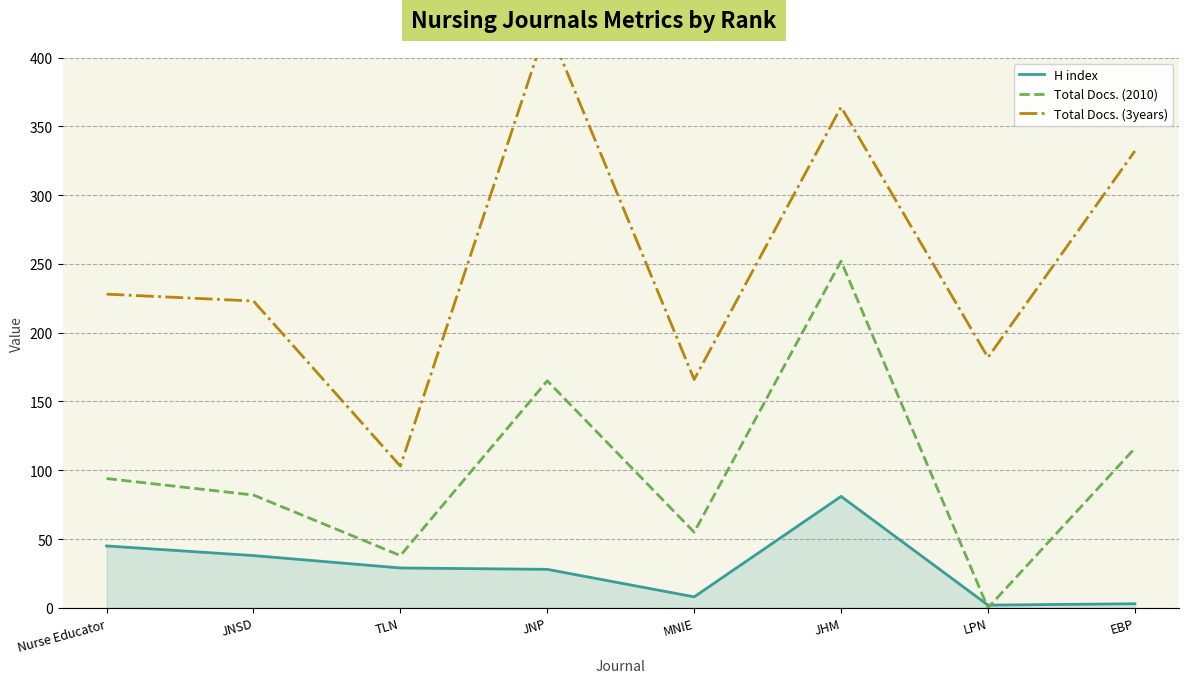

Reading left to right, list all the values displayed in this chart.

H index: Nurse Educator=45	JNSD=38	TLN=29	JNP=28	MNIE=8	JHM=81	LPN=2	EBP=3
Total Docs. (2010): Nurse Educator=94	JNSD=82	TLN=38	JNP=165	MNIE=55	JHM=252	LPN=0	EBP=116
Total Docs. (3years): Nurse Educator=228	JNSD=223	TLN=103	JNP=424	MNIE=166	JHM=364	LPN=182	EBP=332